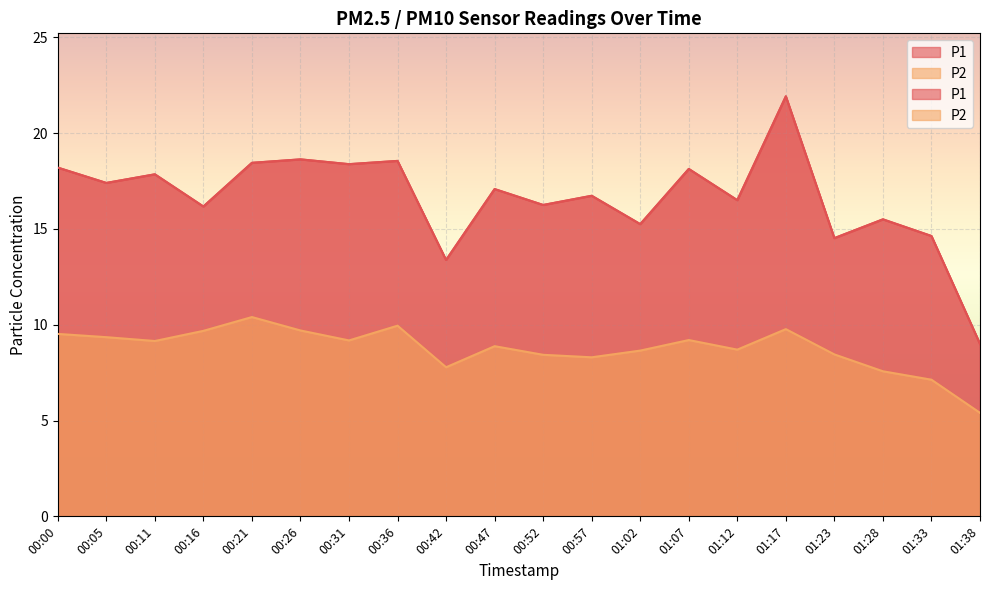

Reading left to right, extract all data points from this chart.

P1: 18.2	17.4	17.9	16.2	18.4	18.6	18.4	18.6	13.4	17.1	16.2	16.7	15.2	18.1	16.5	21.9	14.5	15.5	14.6	9.0
P2: 9.5	9.3	9.2	9.7	10.4	9.7	9.2	9.9	7.8	8.9	8.4	8.3	8.7	9.2	8.7	9.8	8.4	7.6	7.1	5.4